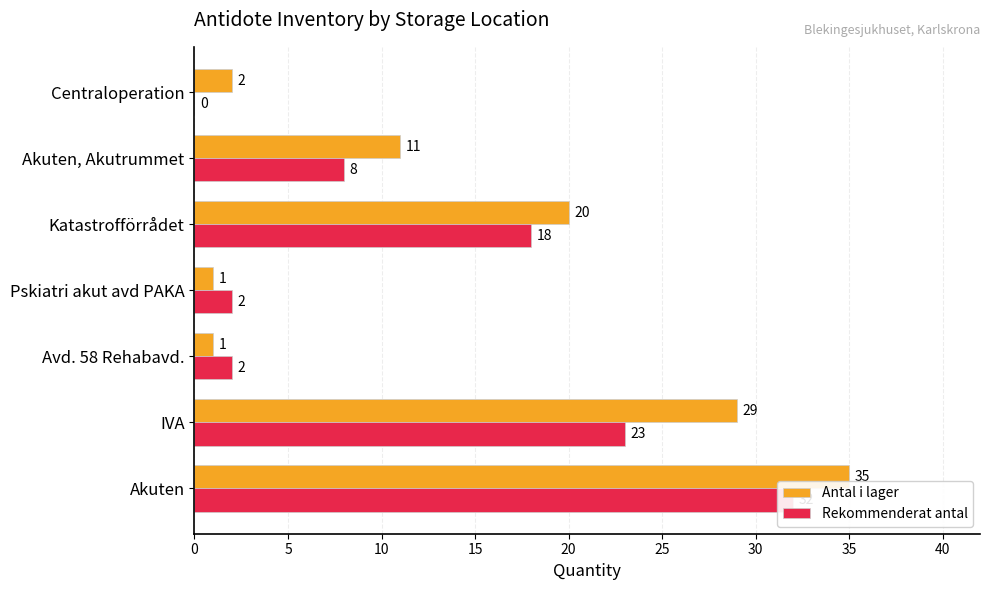

At how many categories does at least one series exceed 13?

3